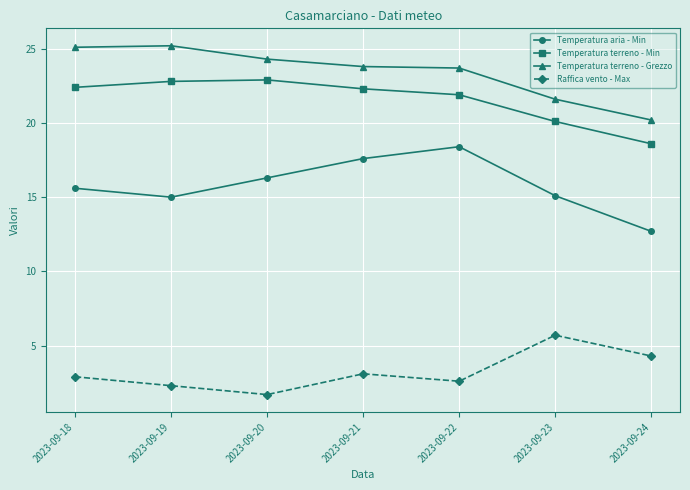

True or false: Raffica vento - Max and Temperatura terreno - Min cross at least once.

False